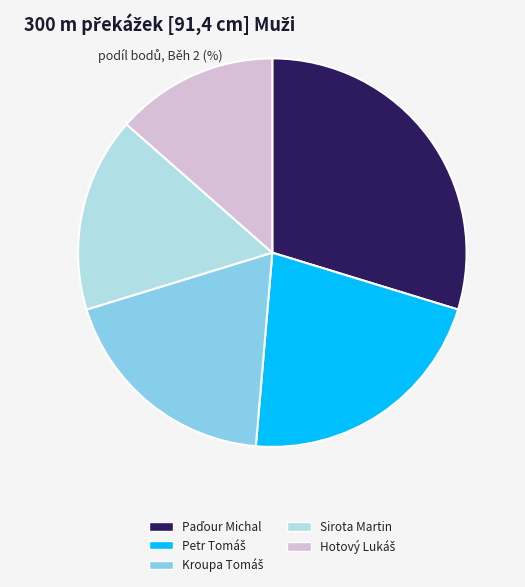

Does Sirota Martin account for over 50% of the chart?

No